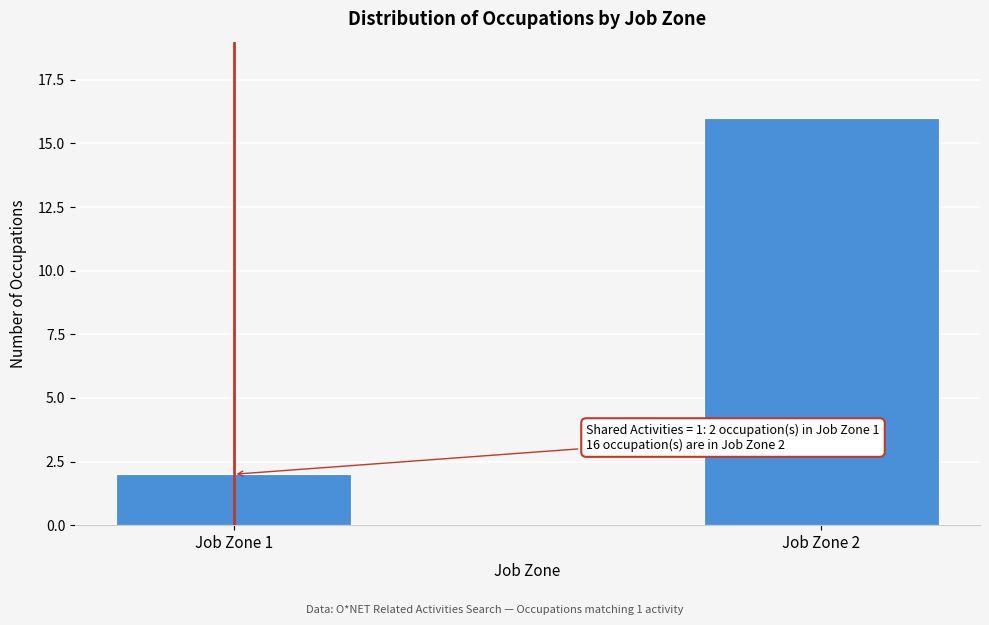

Reading left to right, transcribe all the data shown in this chart.

2	16